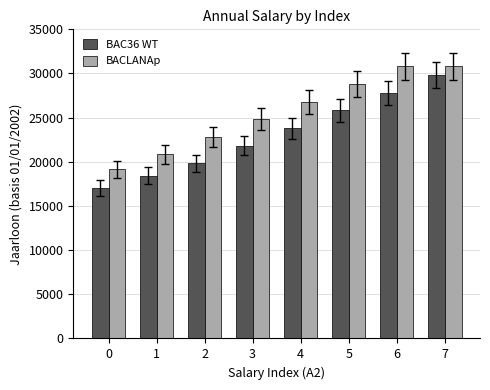

Which series has the largest total across all categories?

BACLANAp